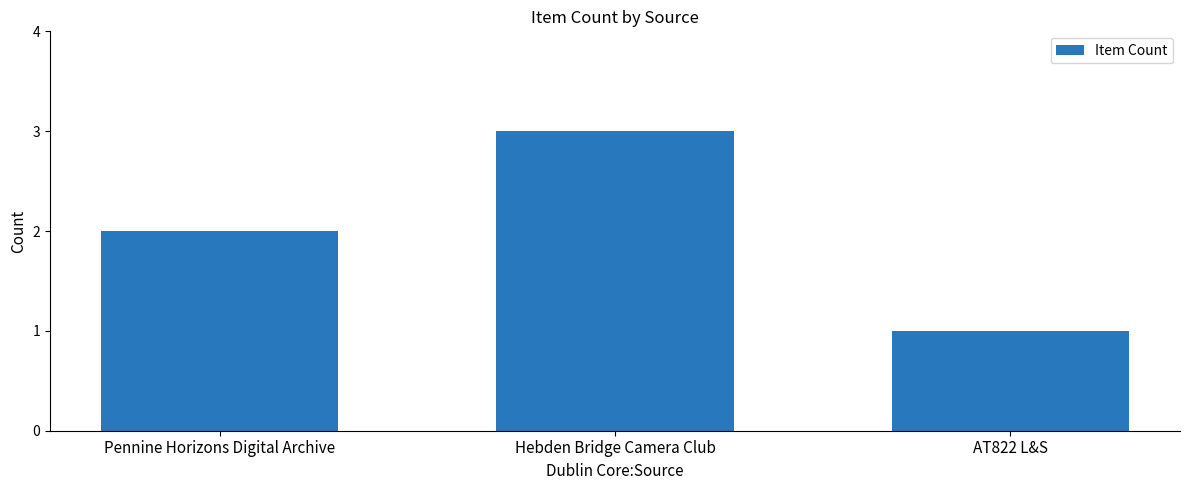

What is the label of the 3rd bar from the right?

Pennine Horizons Digital Archive